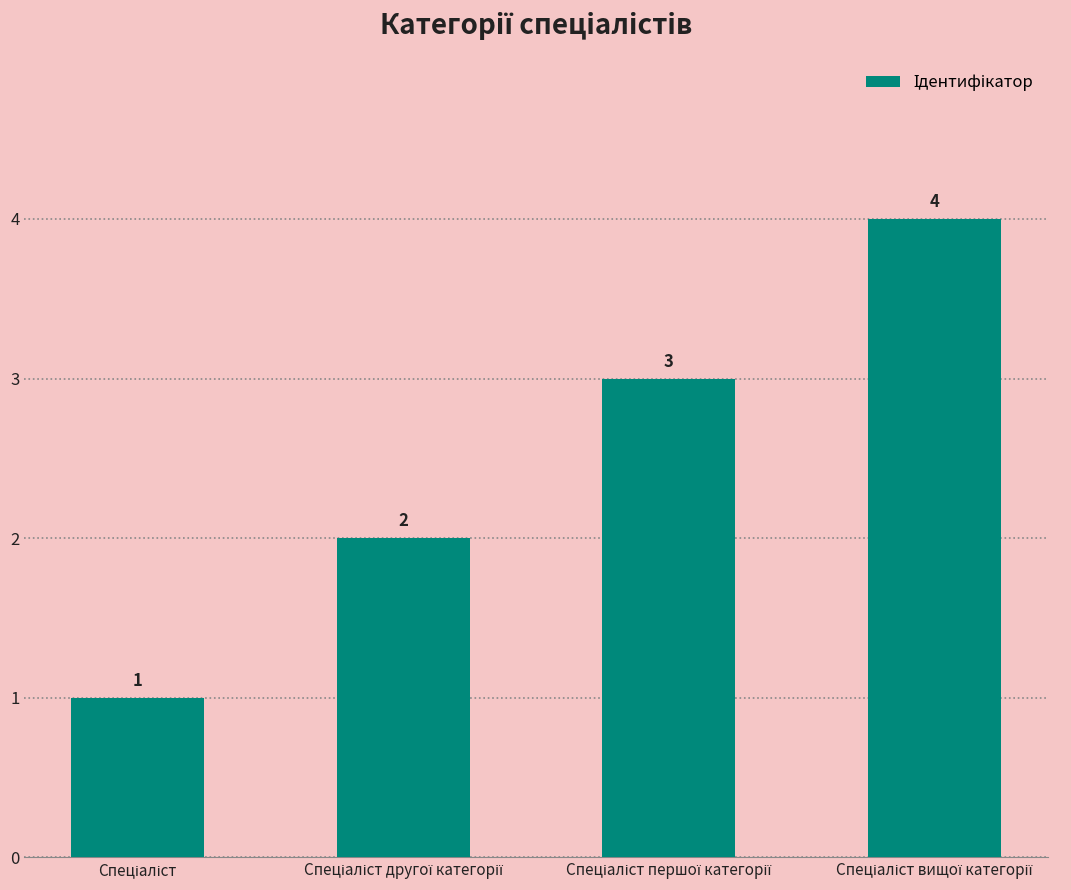

What is the maximum value shown in the chart?

4